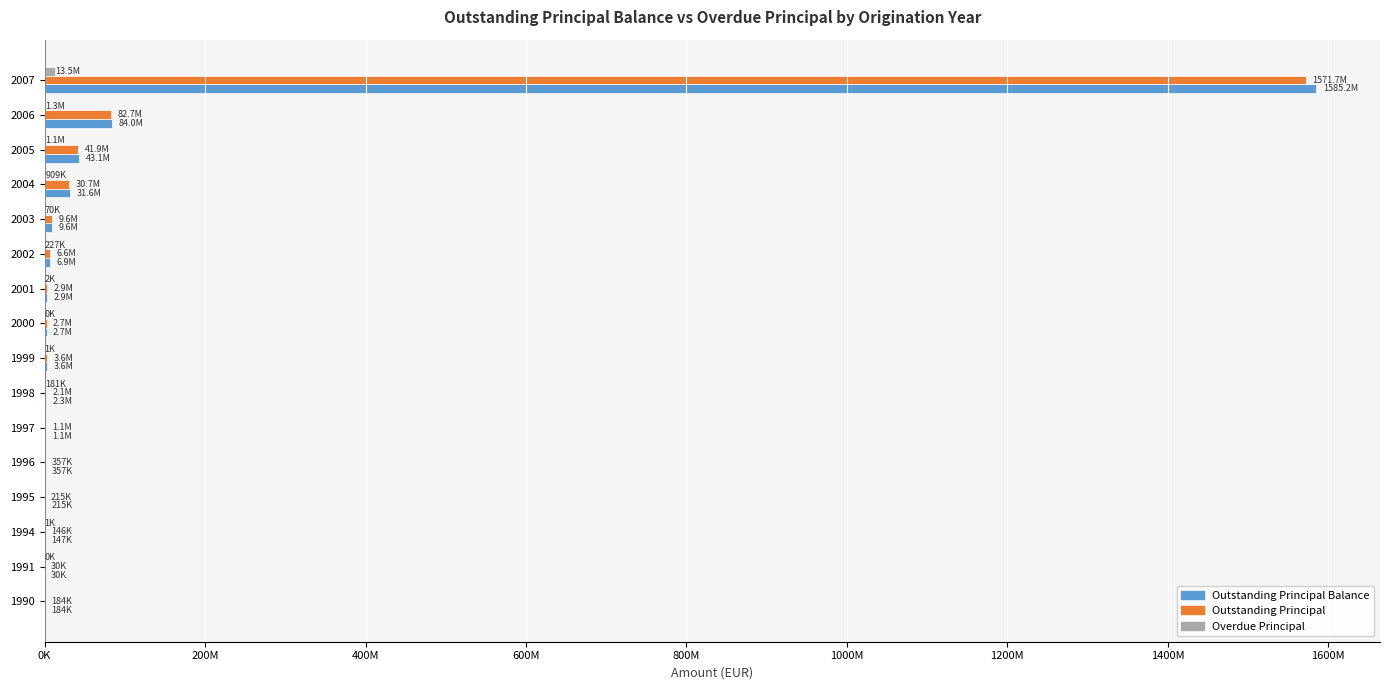

What is the average value of the Outstanding Principal series?

109784965.2